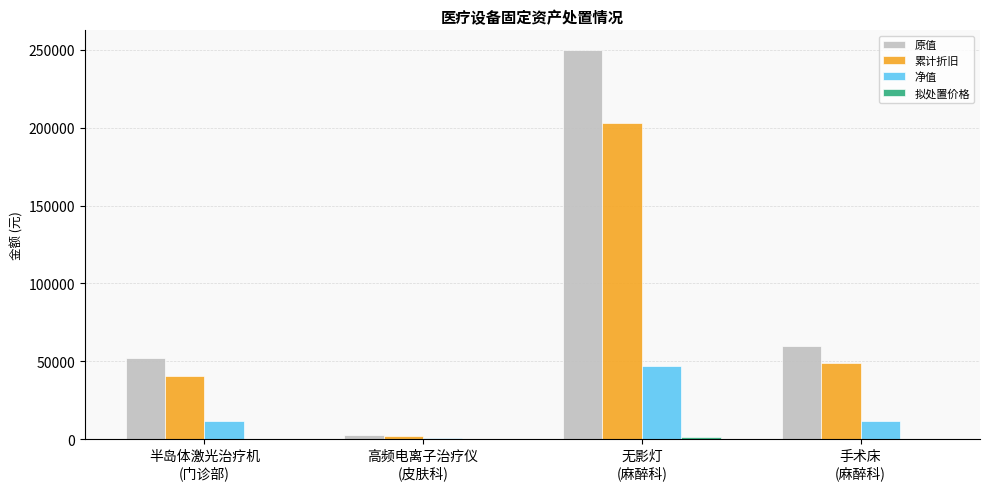

Which series has the largest total across all categories?

原值